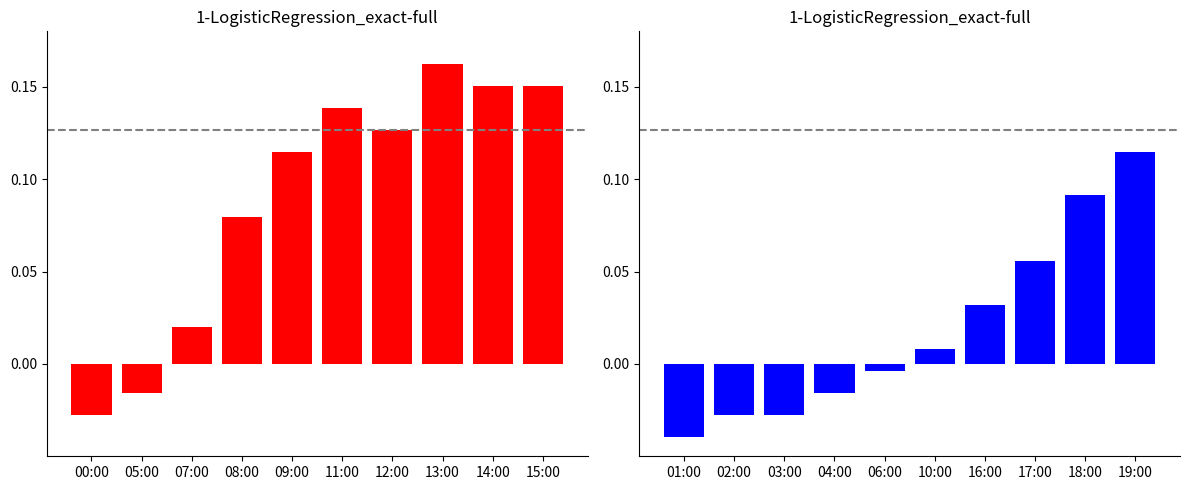

Rank the series by their maximum value, from highest to lowest.

avg_temp_left, avg_temp_right